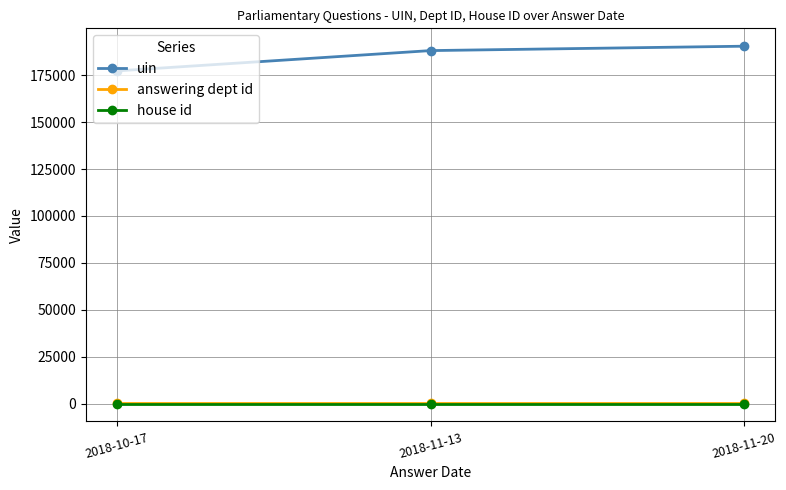

Does the chart display data point markers on the line(s)?

Yes